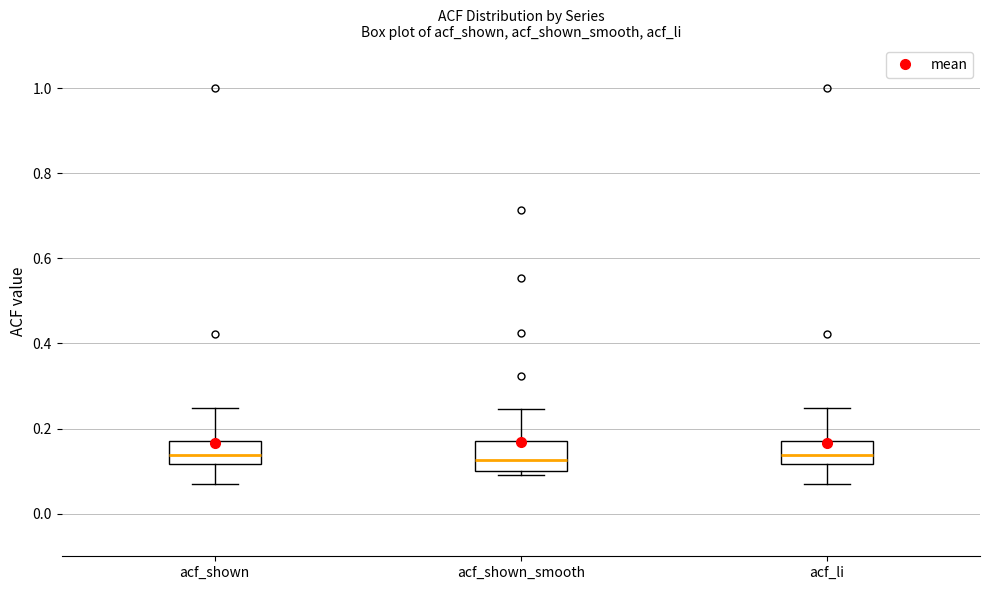

Reading left to right, transcribe this box plot: for each box, give where its median line is, the range the box spans, and where its two whiskers end, as read against the y-axis. The values are not printed on the chart, so give them approximately, as read against the axis.

acf_shown: median 0.14, box 0.12 to 0.18, whiskers 0.06 to 0.24
acf_shown_smooth: median 0.12, box 0.10 to 0.18, whiskers 0.10 (just below the box's lower edge) to 0.24
acf_li: median 0.14, box 0.12 to 0.18, whiskers 0.06 to 0.24